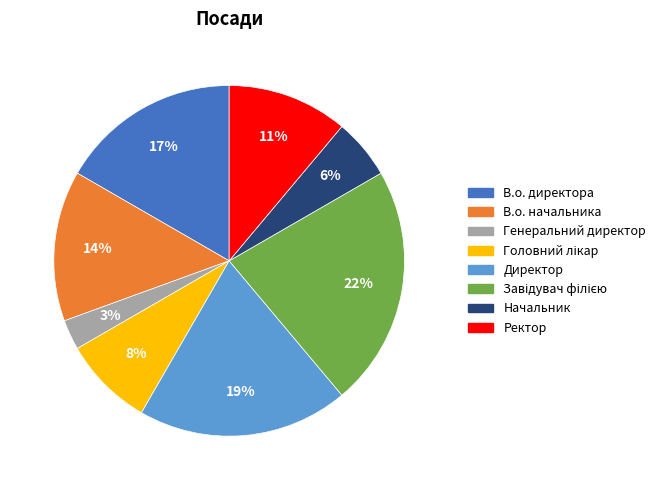

What percentage is the Генеральний директор slice, to the nearest percent?

3%